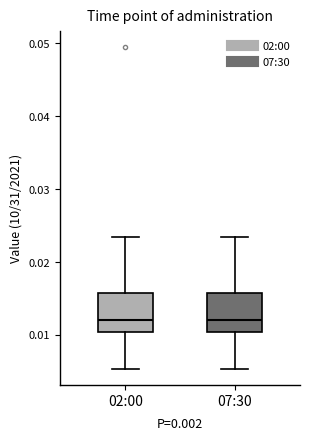

Reading left to right, transcribe this box plot: for each box, give where its median line is, the range the box spans, and where its two whiskers end, as read against the y-axis. The values are not printed on the chart, so give them approximately, as read against the axis.

02:00: median 0.012, box 0.010 to 0.016, whiskers 0.005 to 0.023
07:30: median 0.012, box 0.010 to 0.016, whiskers 0.005 to 0.023